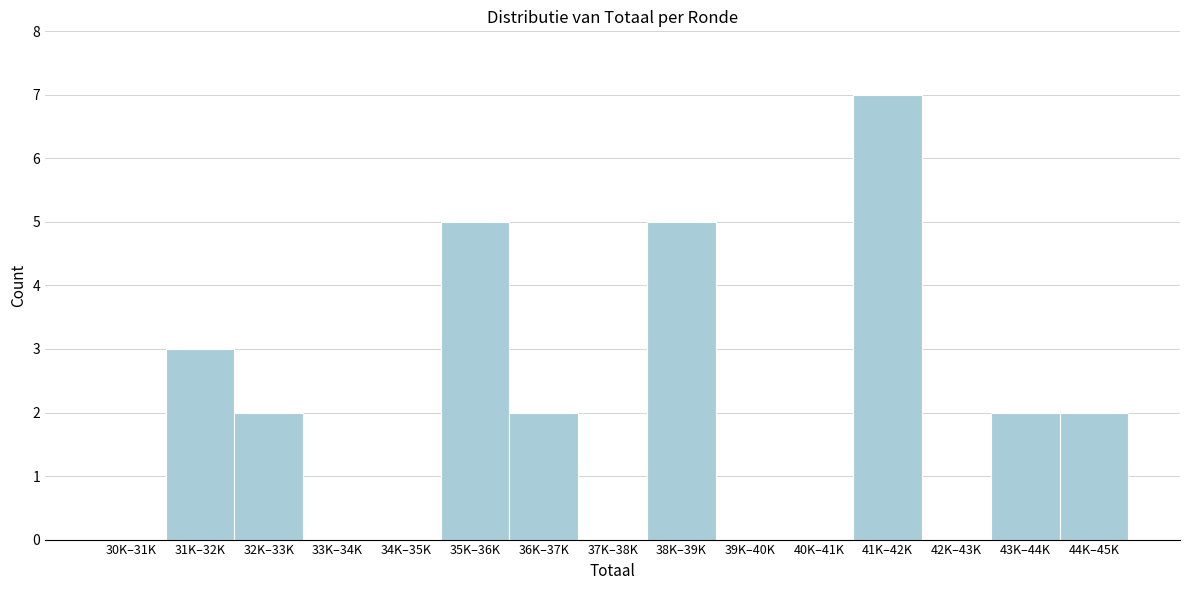

Reading left to right, transcribe all the data shown in this chart.

30K–31K=0	31K–32K=3	32K–33K=2	33K–34K=0	34K–35K=0	35K–36K=5	36K–37K=2	37K–38K=0	38K–39K=5	39K–40K=0	40K–41K=0	41K–42K=7	42K–43K=0	43K–44K=2	44K–45K=2